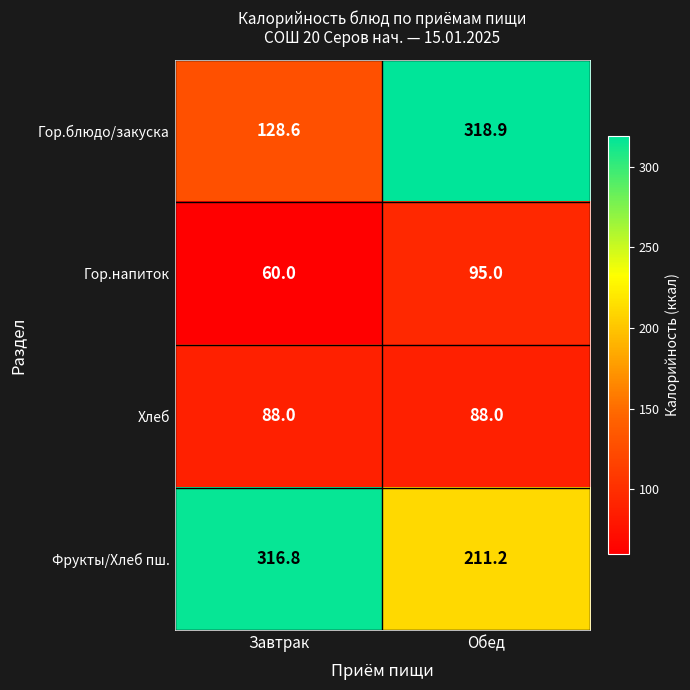

What is the lowest value of the Гор.напиток series?

60.0